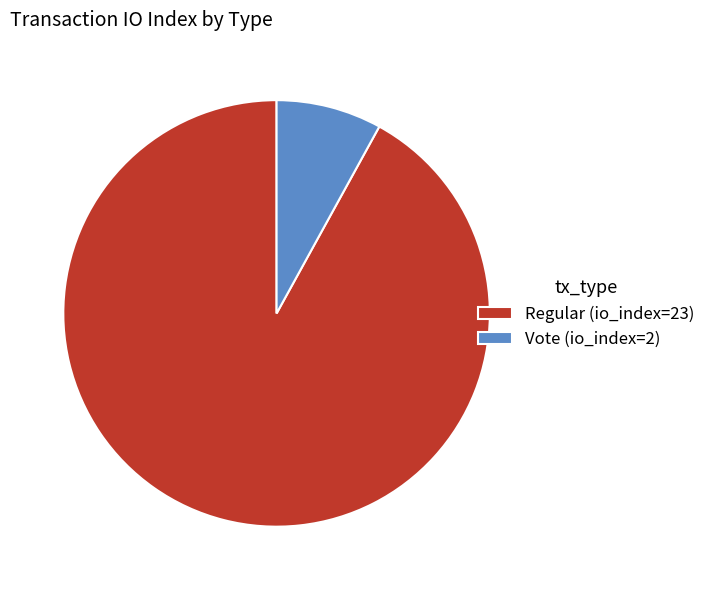

Is there any slice that represents more than half of the pie?

Yes